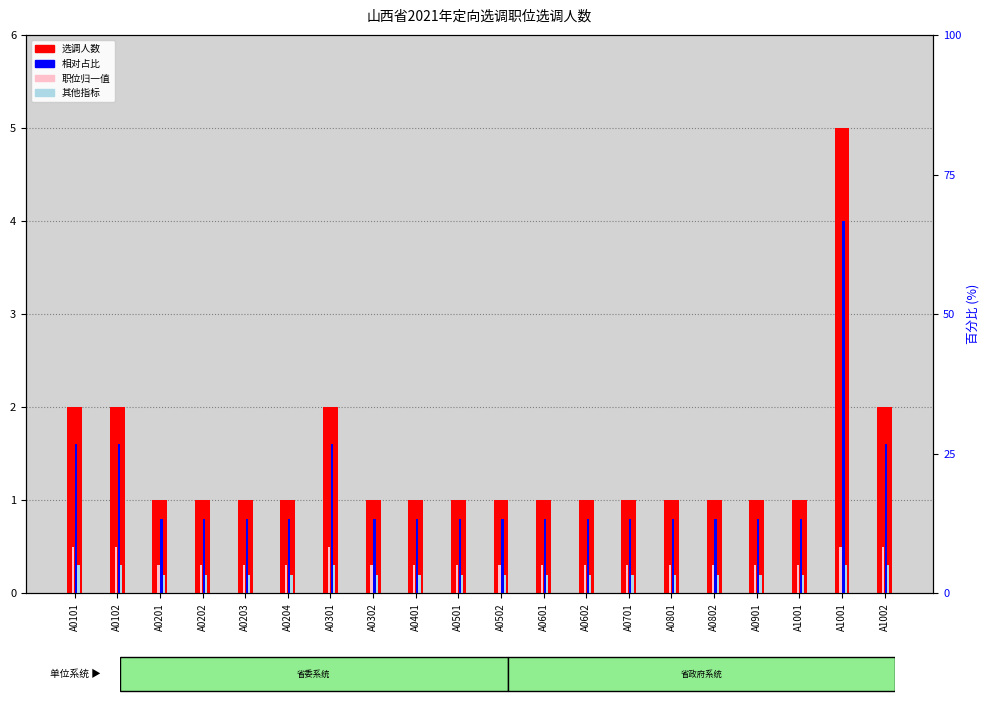

At how many categories does at least one series exceed 4?

1